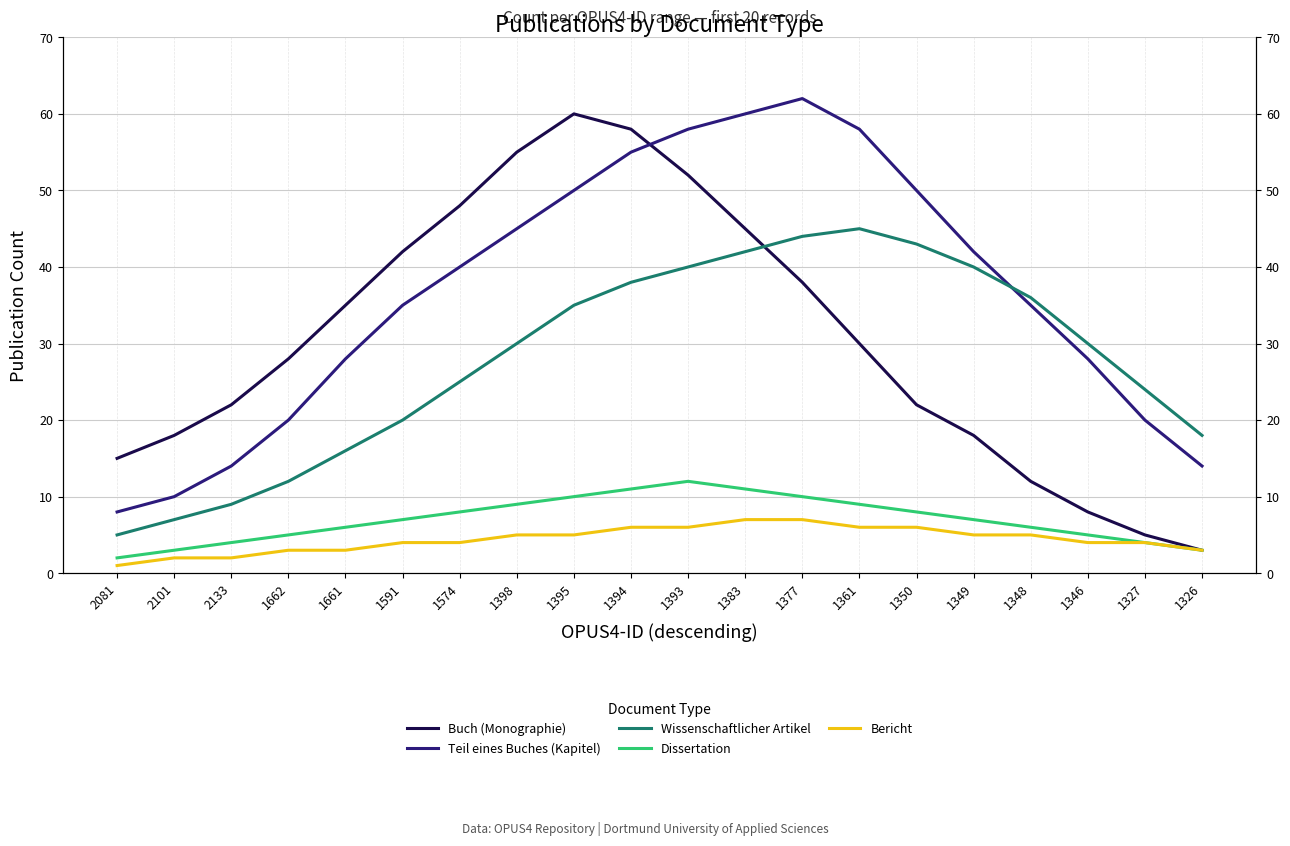

At which label is Bericht closest to 4?

1591